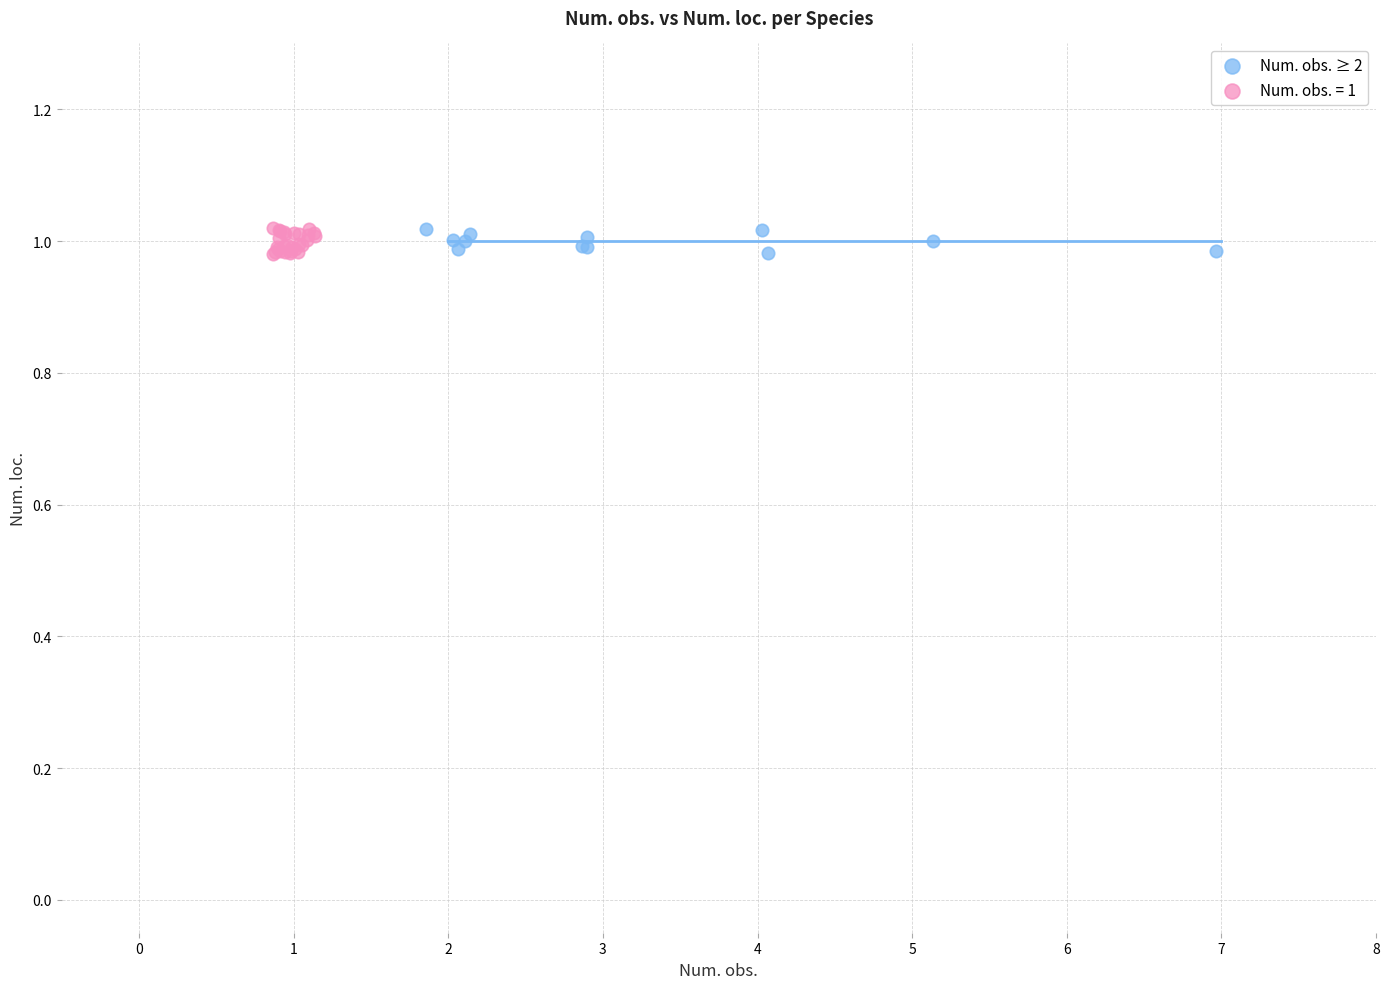

What are all the series names shown in the legend?

Num. obs. ≥ 2, Num. obs. = 1